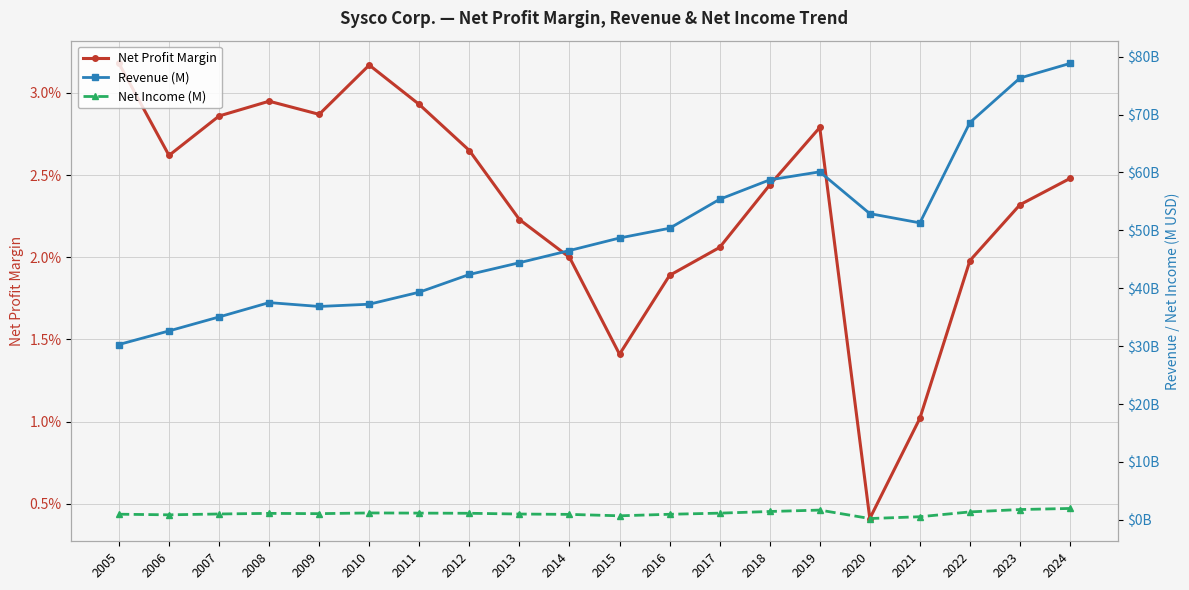

Does the chart display data point markers on the line(s)?

Yes